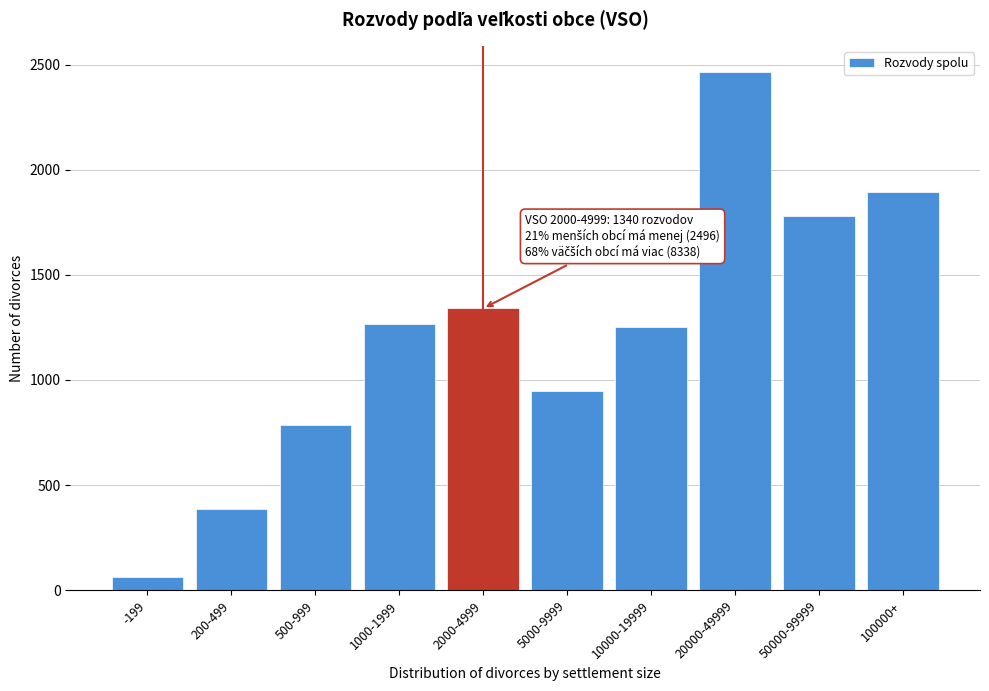

What is the label of the 7th bar from the left?

10000-19999